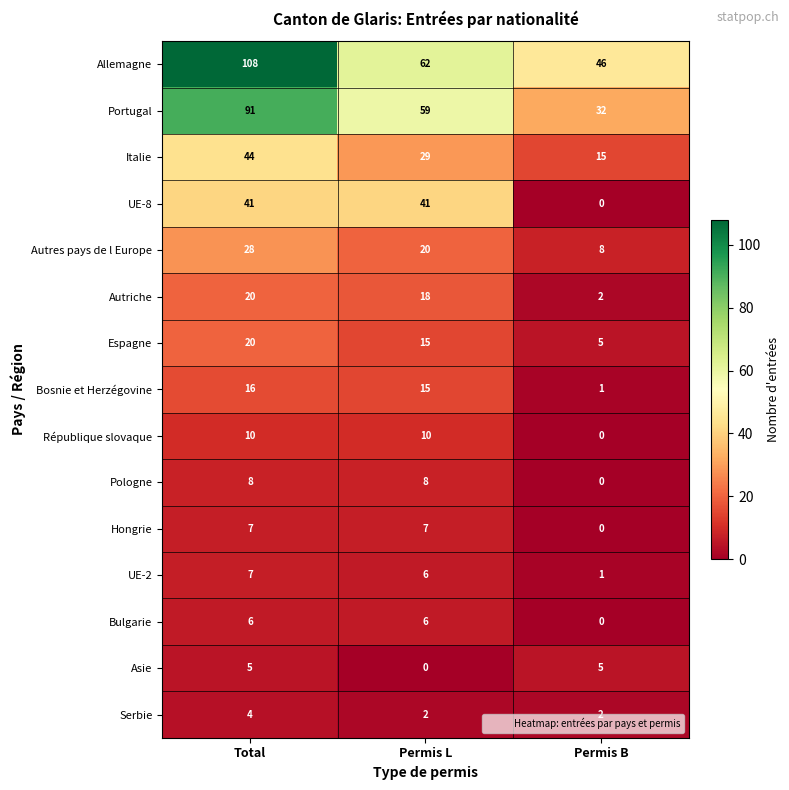

What is the sum of the Hongrie values at Permis L and Total?

14